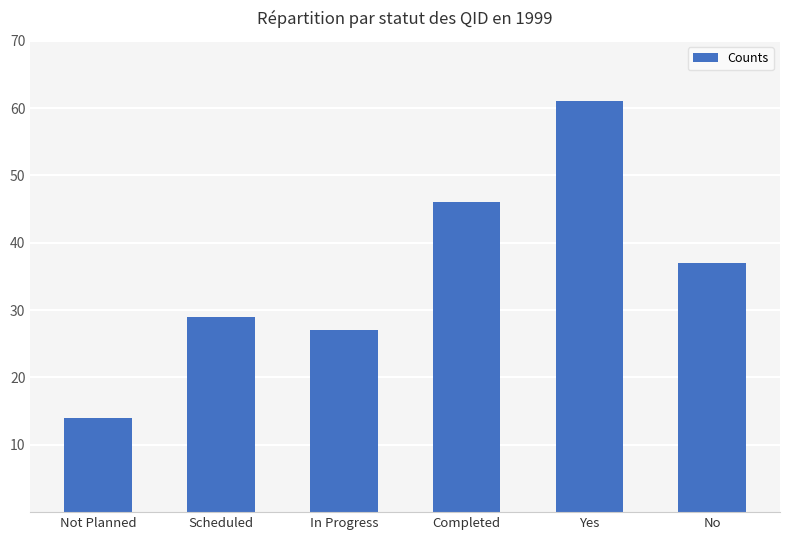

What is the label of the 4th bar from the left?

Completed